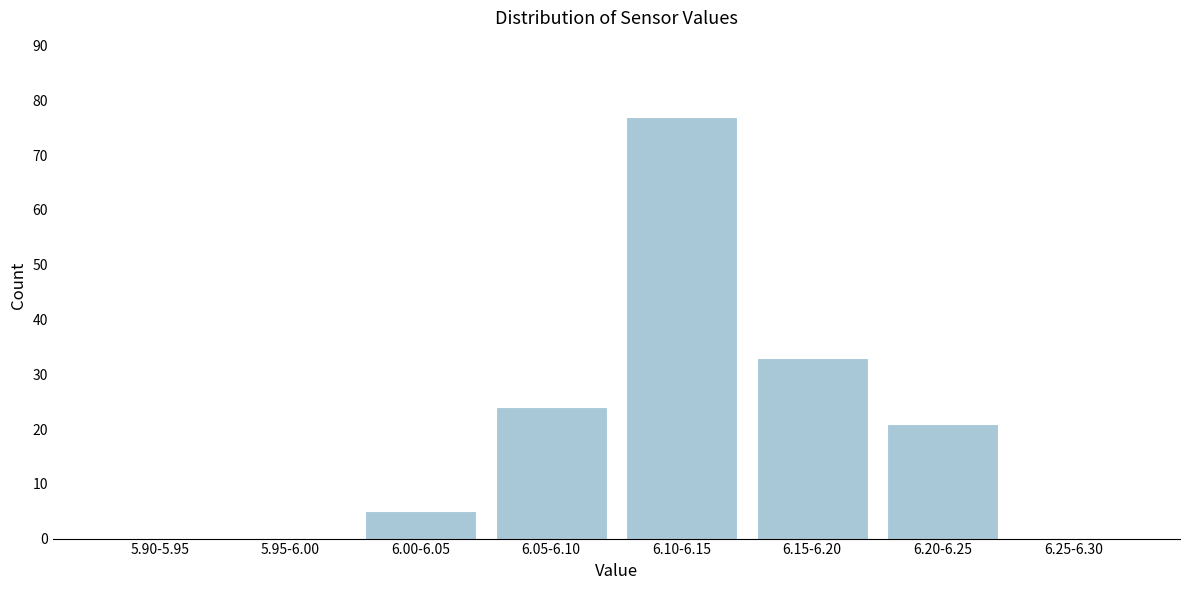

Reading left to right, extract all data points from this chart.

5.90-5.95=0	5.95-6.00=0	6.00-6.05=5	6.05-6.10=24	6.10-6.15=77	6.15-6.20=33	6.20-6.25=21	6.25-6.30=0